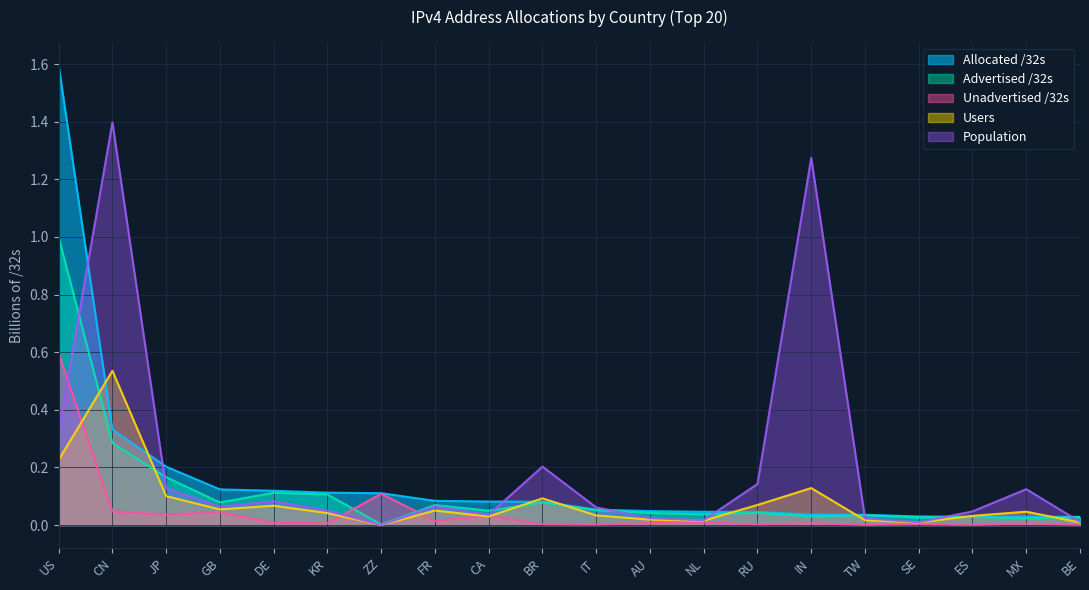

Which series has the widest spread of values?

Allocated /32s